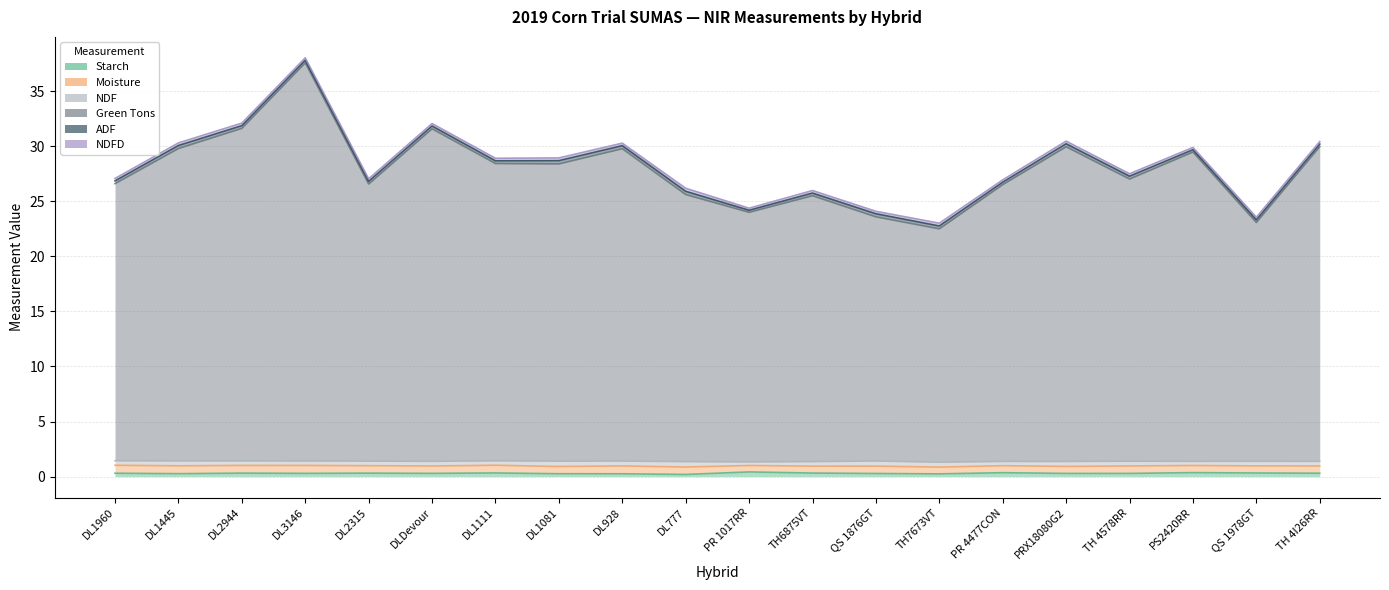

At how many categories does at least one series exceed 10?

20